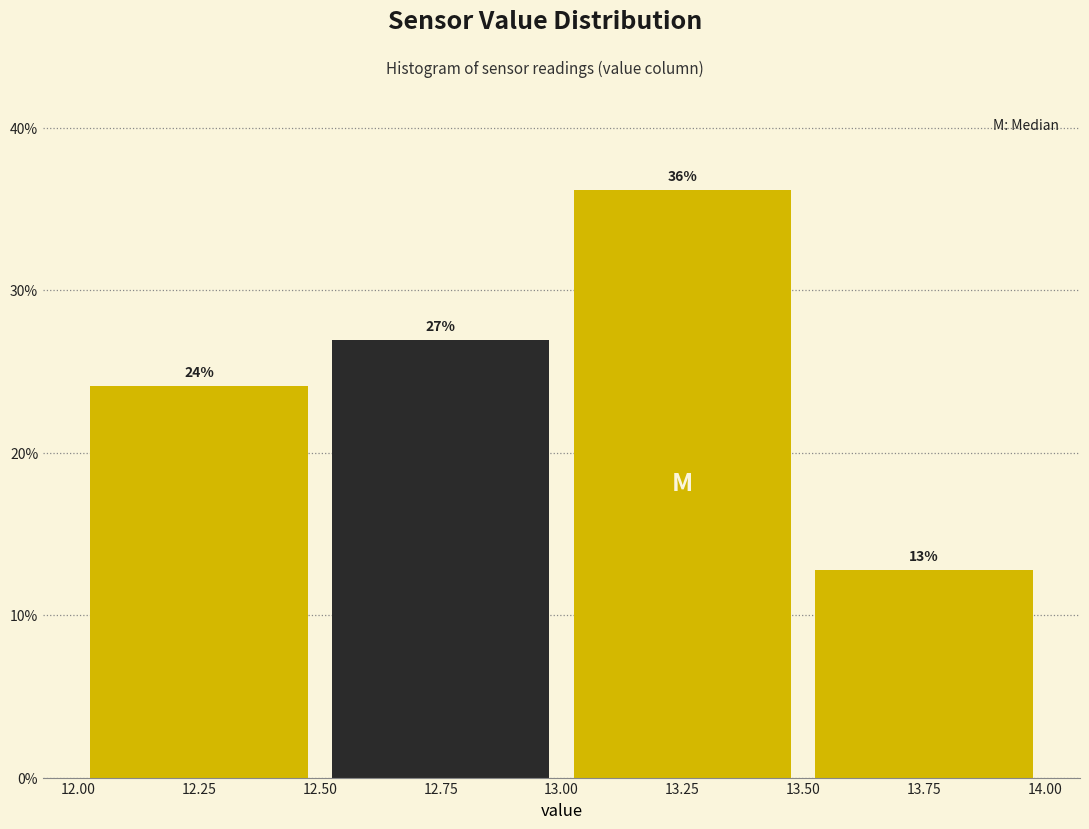

Over which range of the x-axis is the bar tallest?

13.00 to 13.50